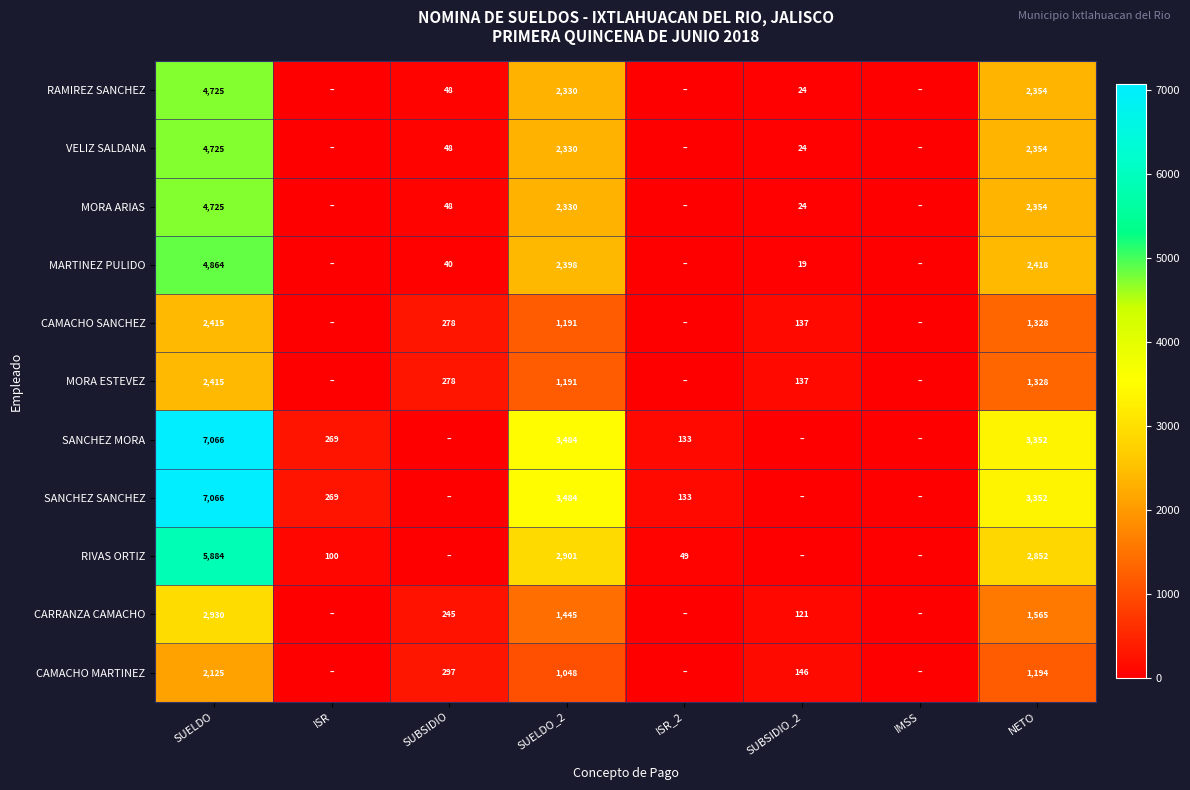

What is the maximum value shown in the chart?

7066.5